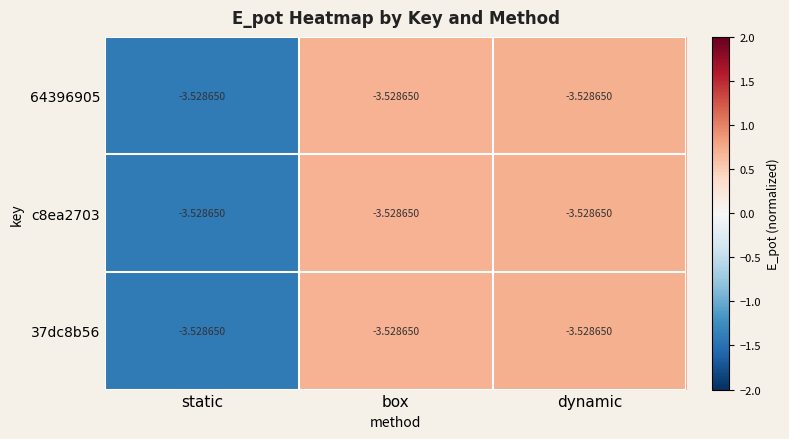

What is the total value across all series at static?

-4.2